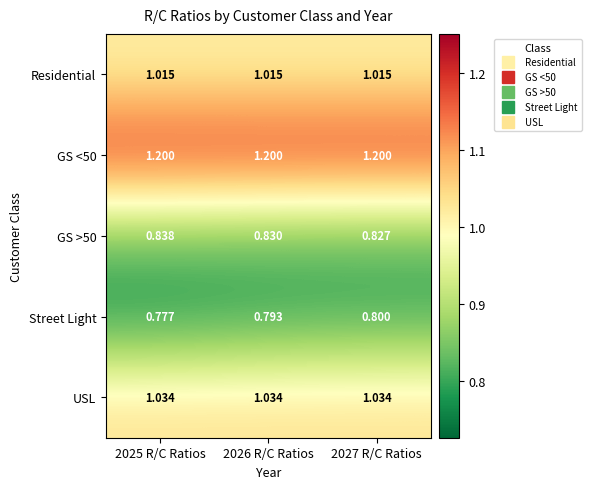

Between 2026 R/C Ratios and 2027 R/C Ratios, which series saw the biggest shift?

Street Light